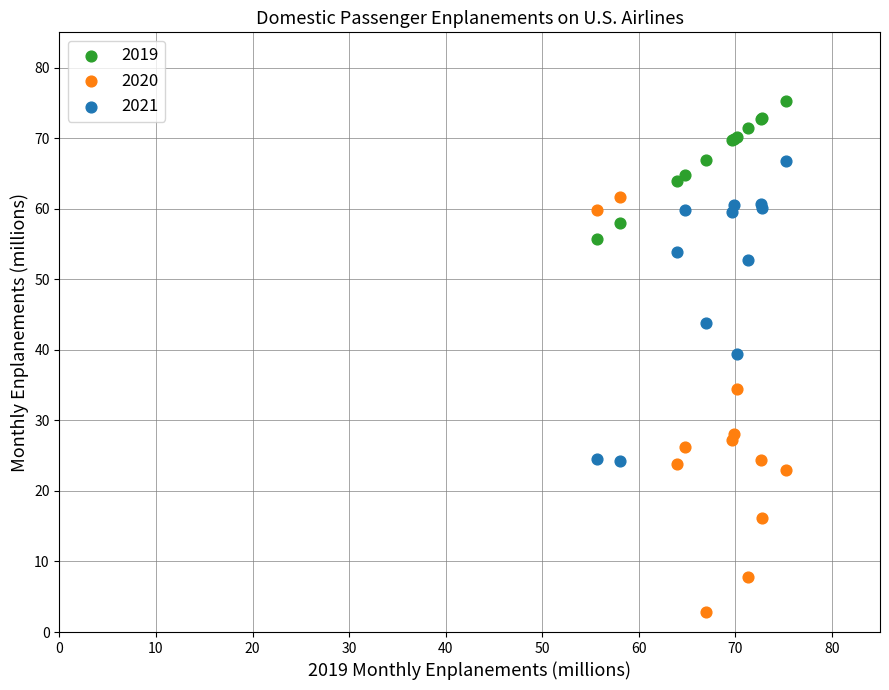

Which series contains the highest Y value?

2019